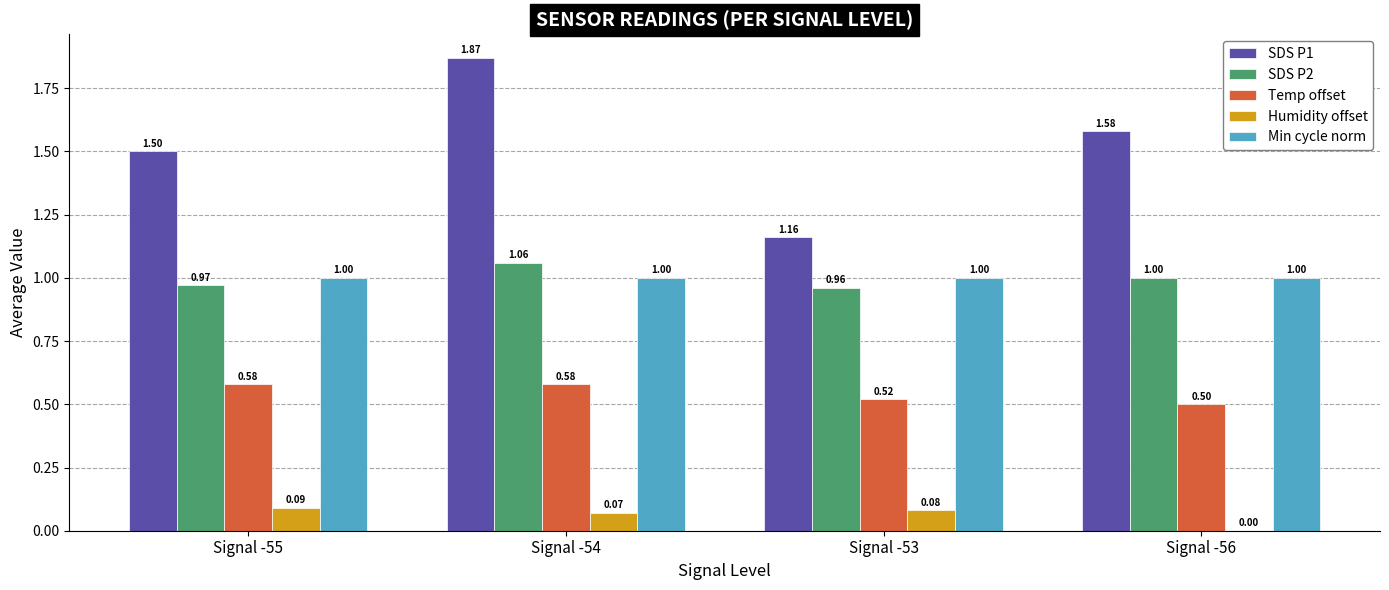

How many distinct data groups are displayed?

5